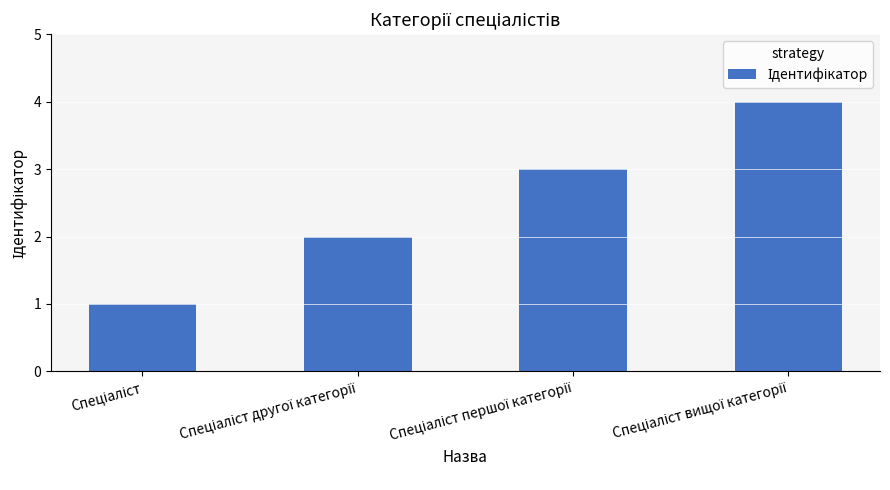

What is the sum of all values?

10